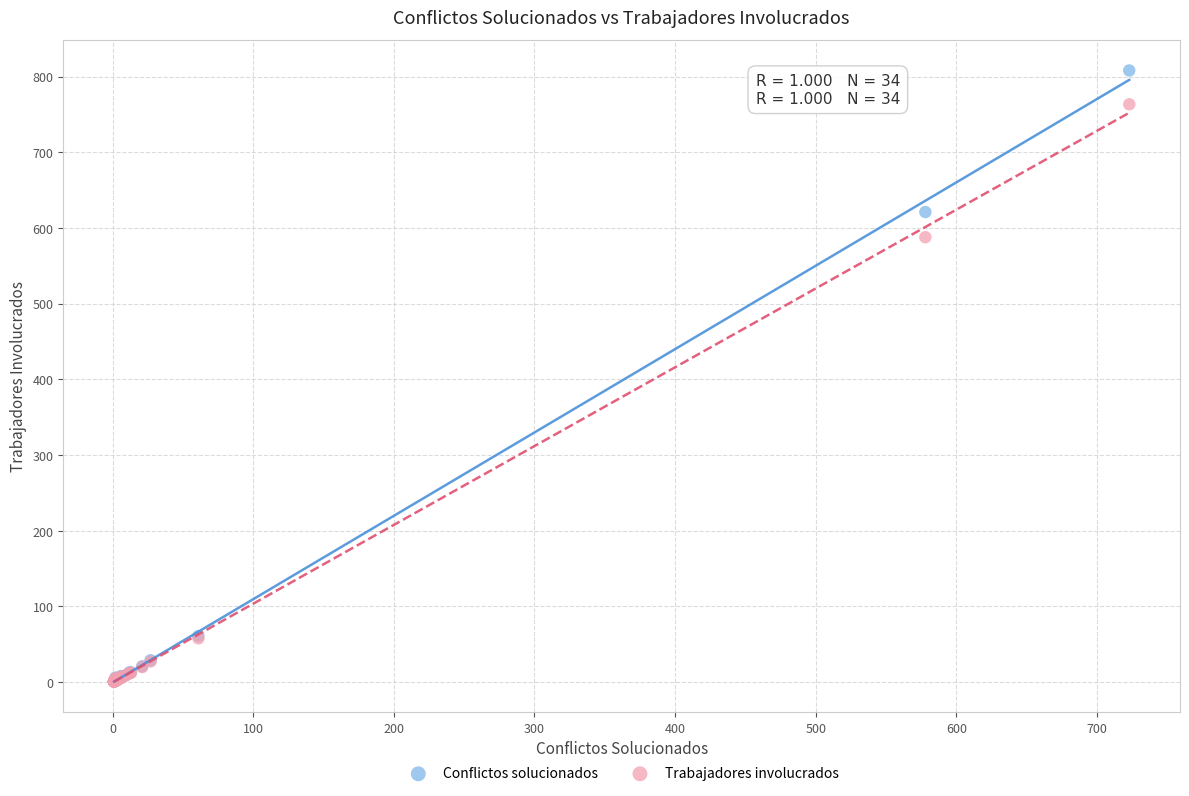

Across all series, what Y value is closest to 404?

587.8